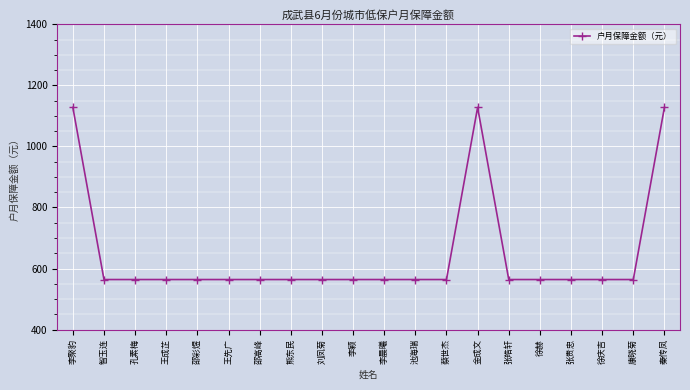

Reading right to left, list all the values displayed in this chart.

秦传凤=1128	康晓菊=564	徐庆吉=564	张贵忠=564	徐赫=564	张皓轩=564	金成文=1128	蔡世杰=564	池海瑞=564	李晨曦=564	李颖=564	刘凤菊=564	熊东民=564	邵高峰=564	王先广=564	邵彩煜=564	王成芷=564	孔素梅=564	智玉连=564	李聚豹=1128